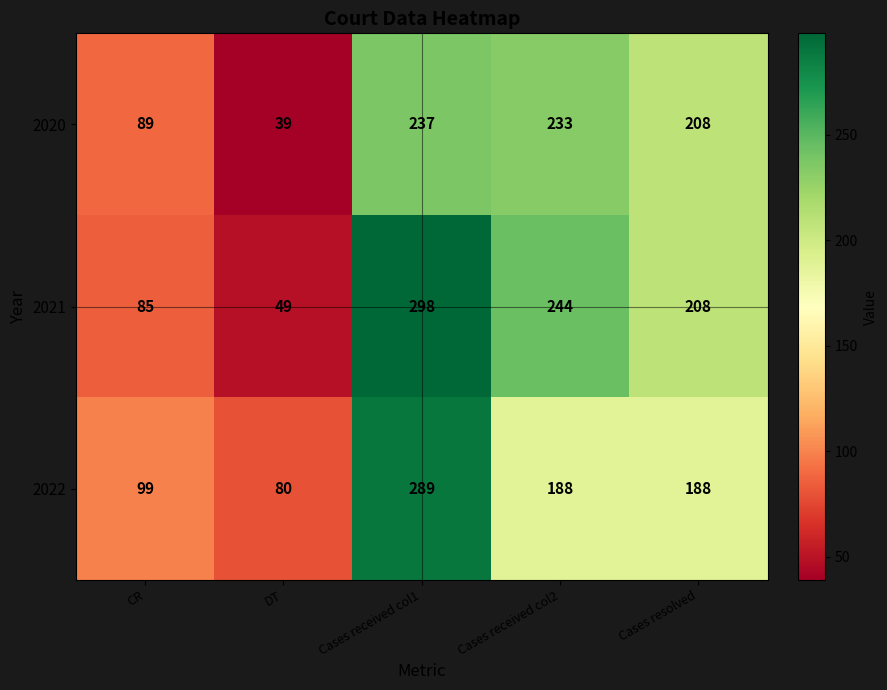

What is the total value across all series at CR?

273